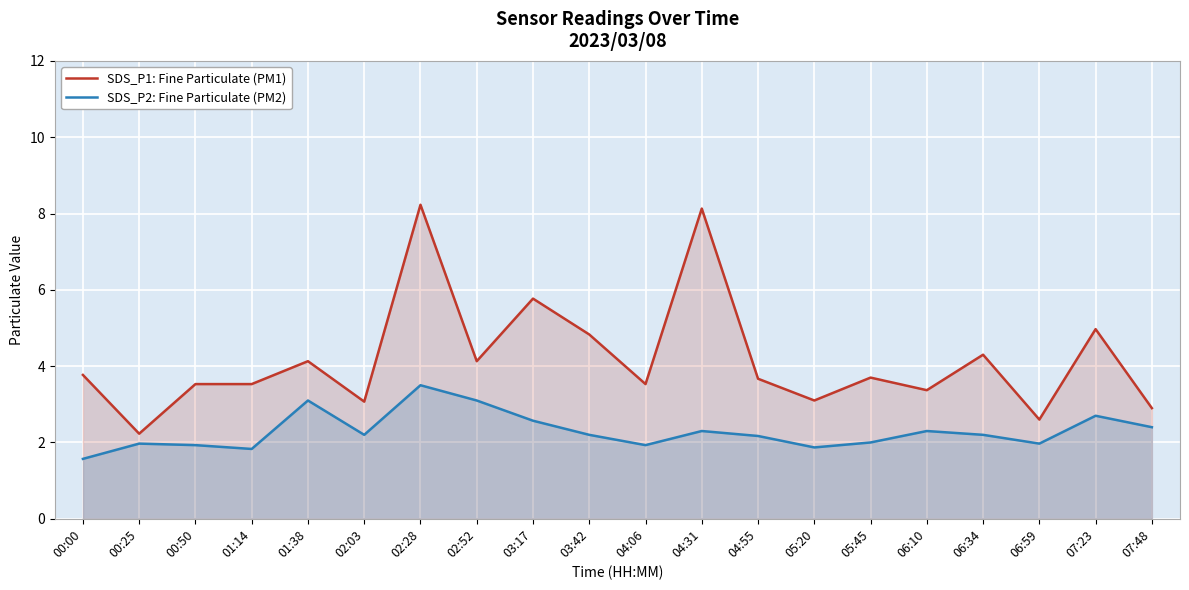

Where does the SDS_P2: Fine Particulate (PM2) series first go above 2?

01:38